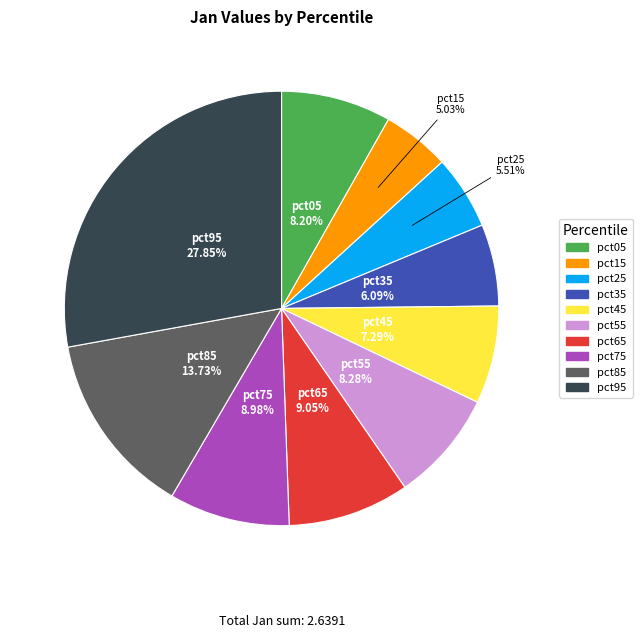

What percentage is the pct75 slice, to the nearest percent?

9%